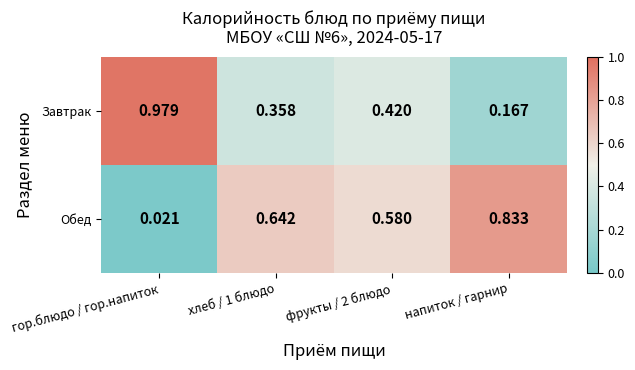

Which category has the highest value in the Обед series?

напиток / гарнир